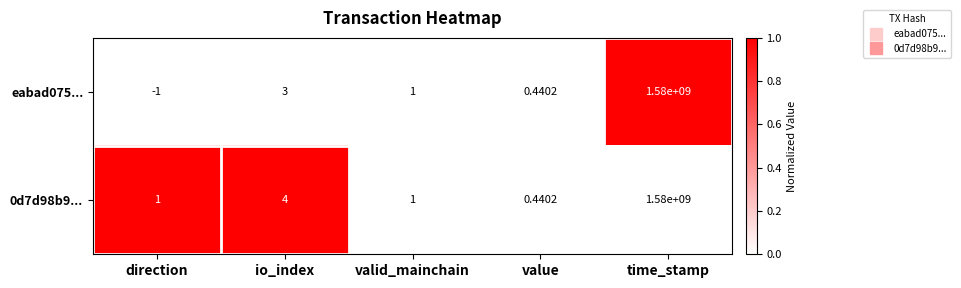

Which series has the largest total across all categories?

0d7d98b9...